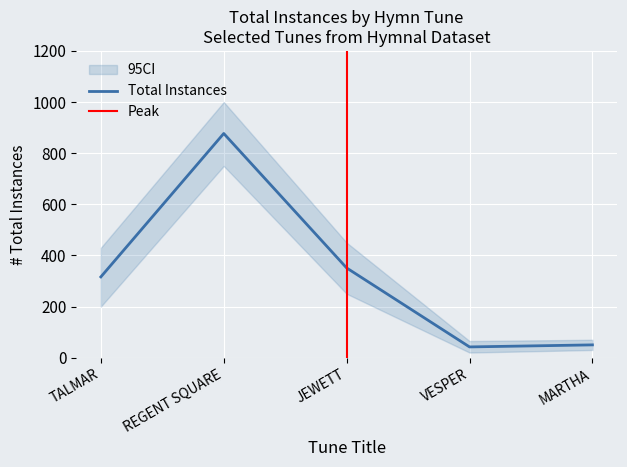

What is the ratio of the value at VESPER to the value at JEWETT?

0.1